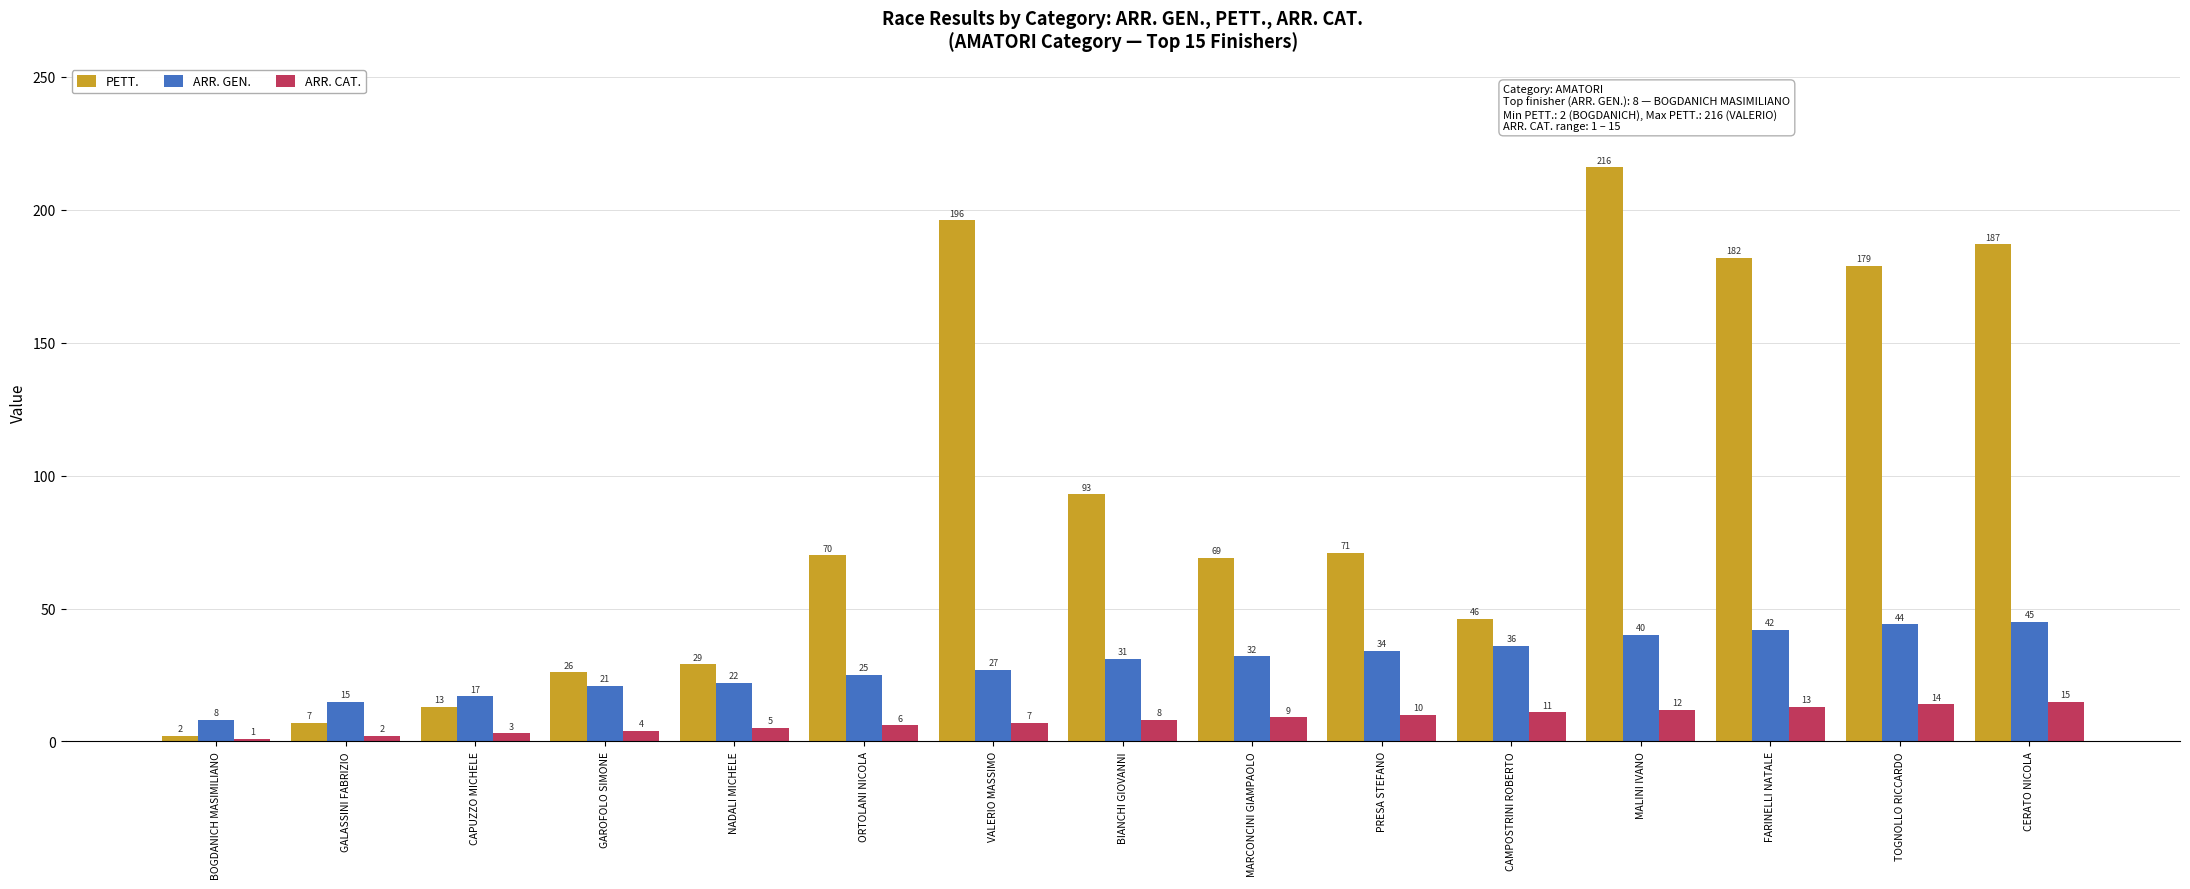

What is the sum of all ARR. CAT. values?

120